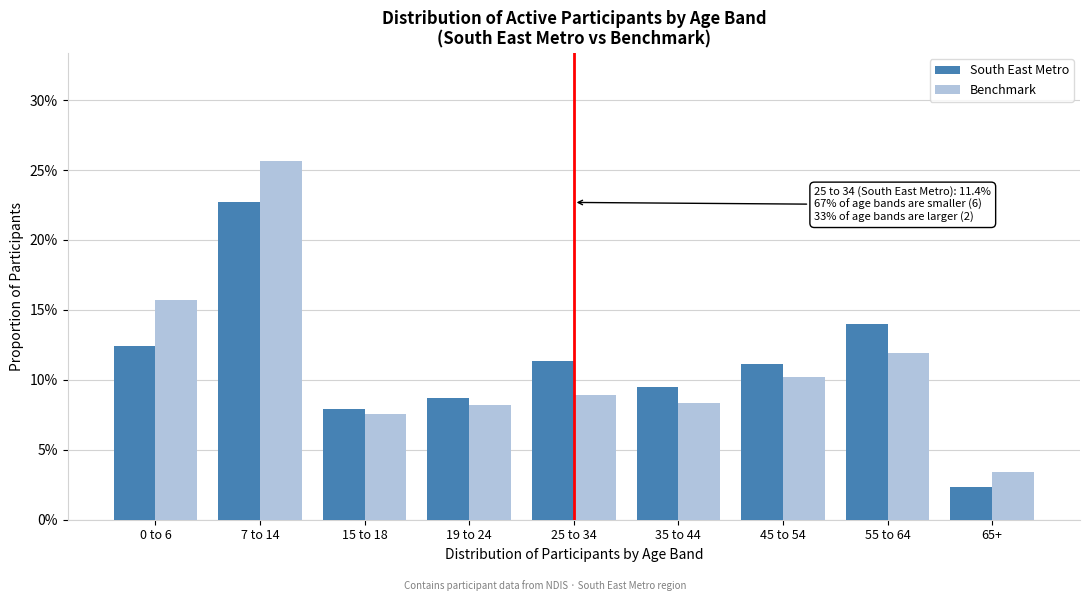

Are the bars grouped side by side (vs. stacked)?

Yes